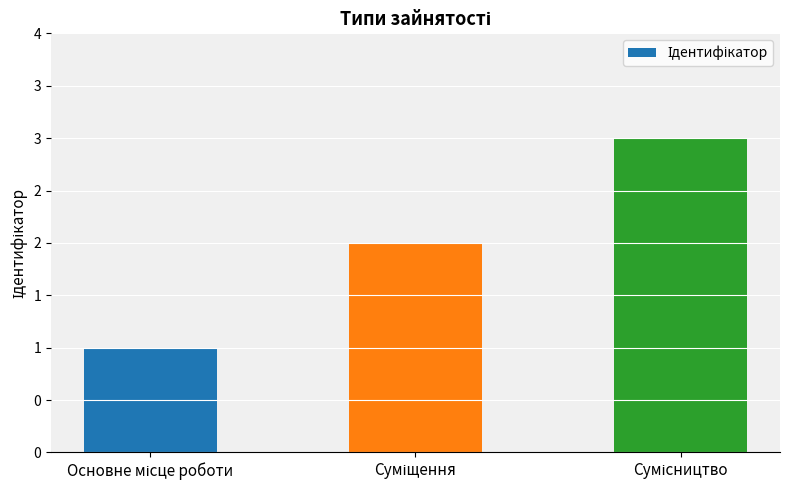

At which label is the value closest to 2?

Суміщення